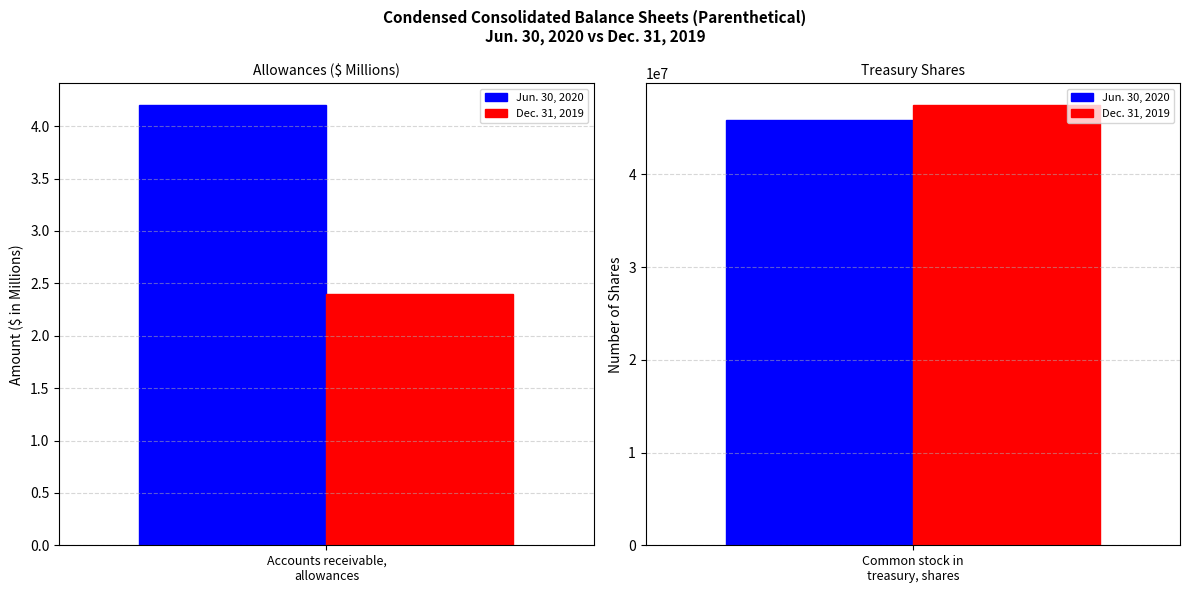

What is the value of the Dec. 31, 2019 bar at the 1st from the left?

2.4